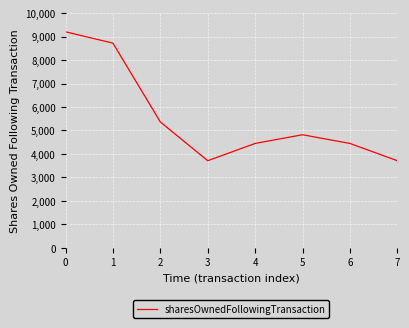

The value at 0 is 4625. True or false?

False